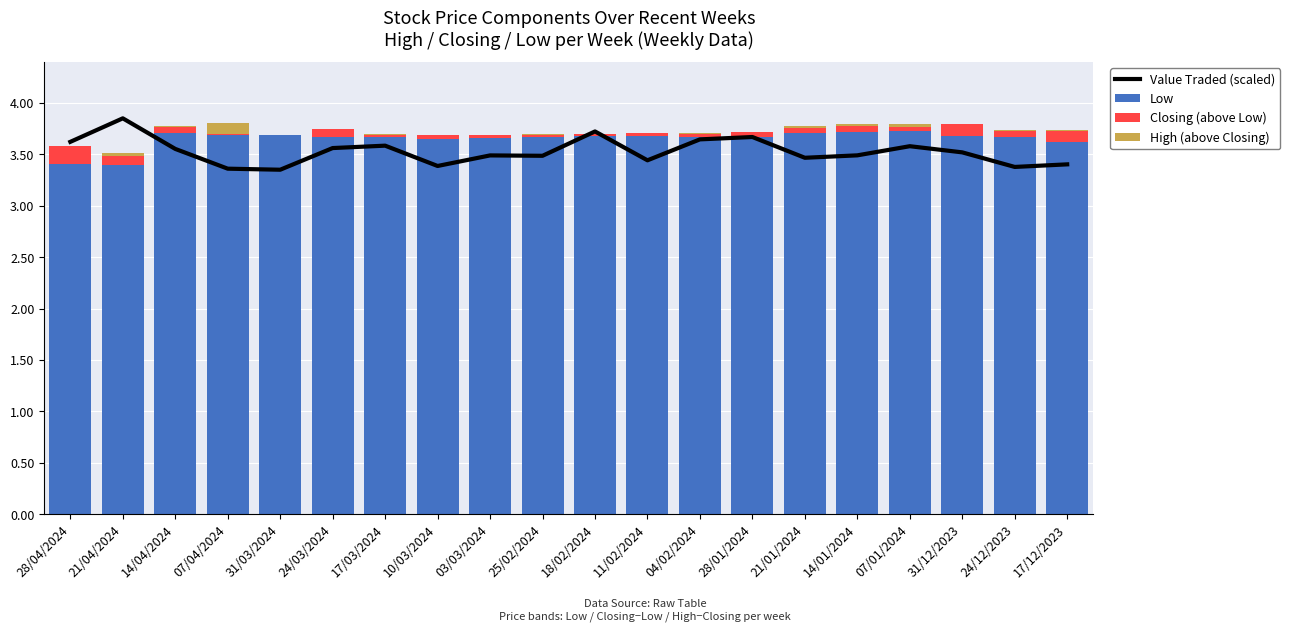

How many positive values does the Closing (above Low) series have?

19